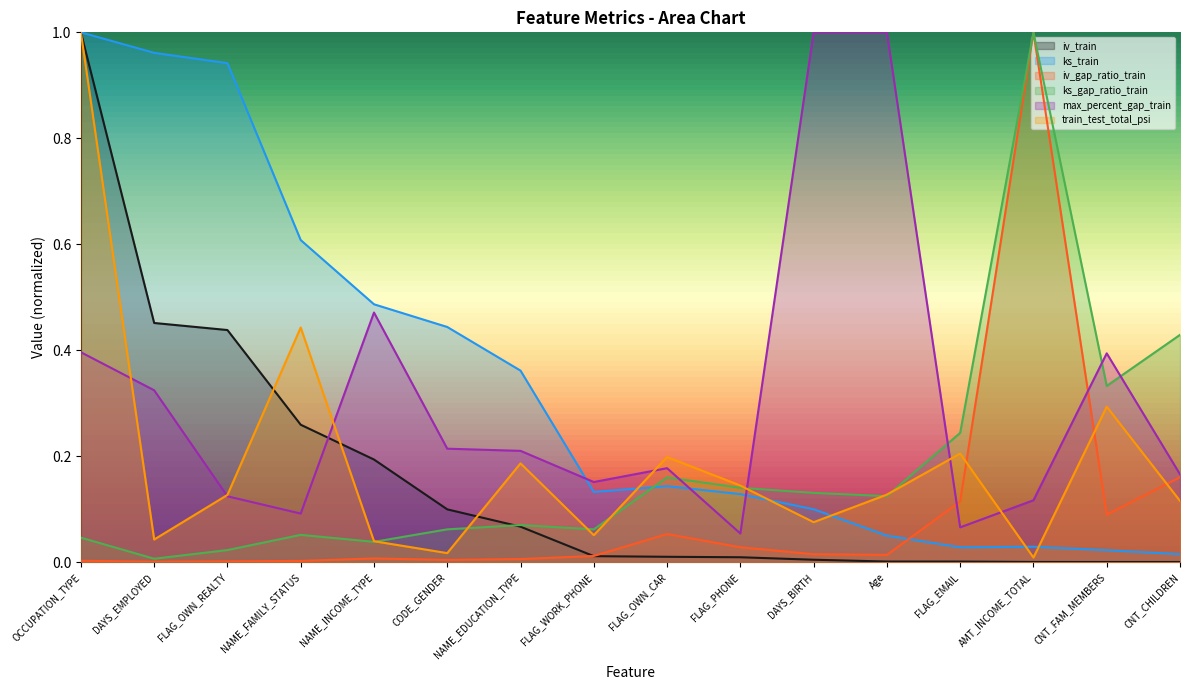

Does the chart display data point markers on the line(s)?

No